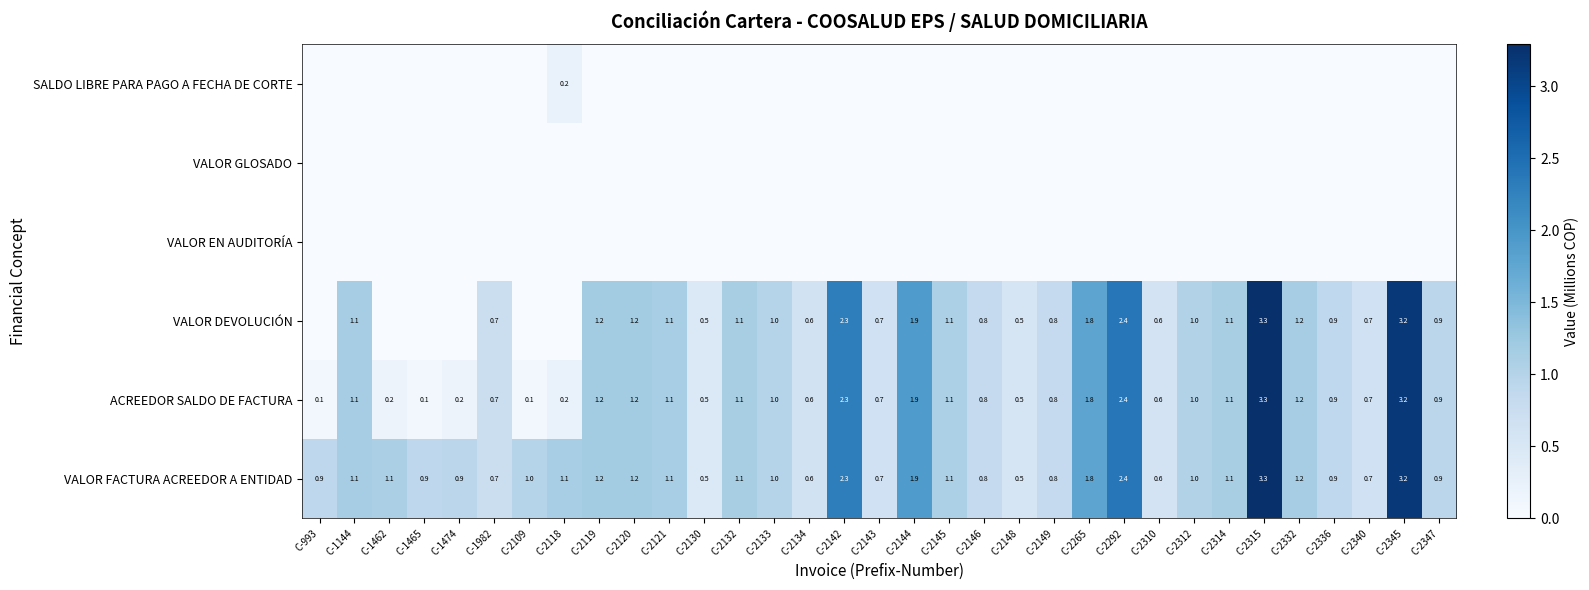

The VALOR DEVOLUCIÓN series shows 1.1 at C-1144. True or false?

True